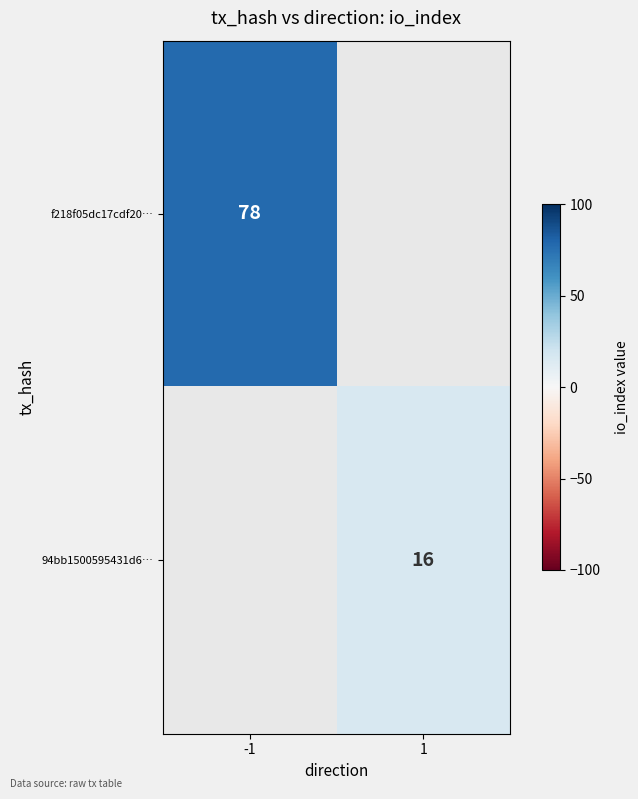

The value of 94bb1500595431d6… at 1 is 26. True or false?

False